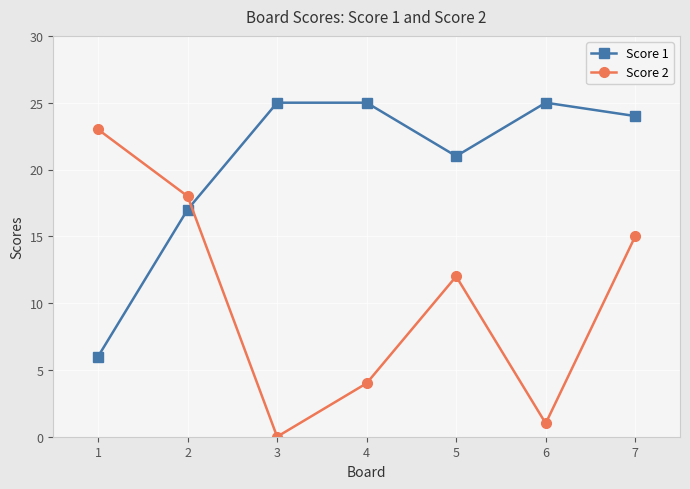

Rank the series at 4 from lowest to highest value.

Score 2, Score 1